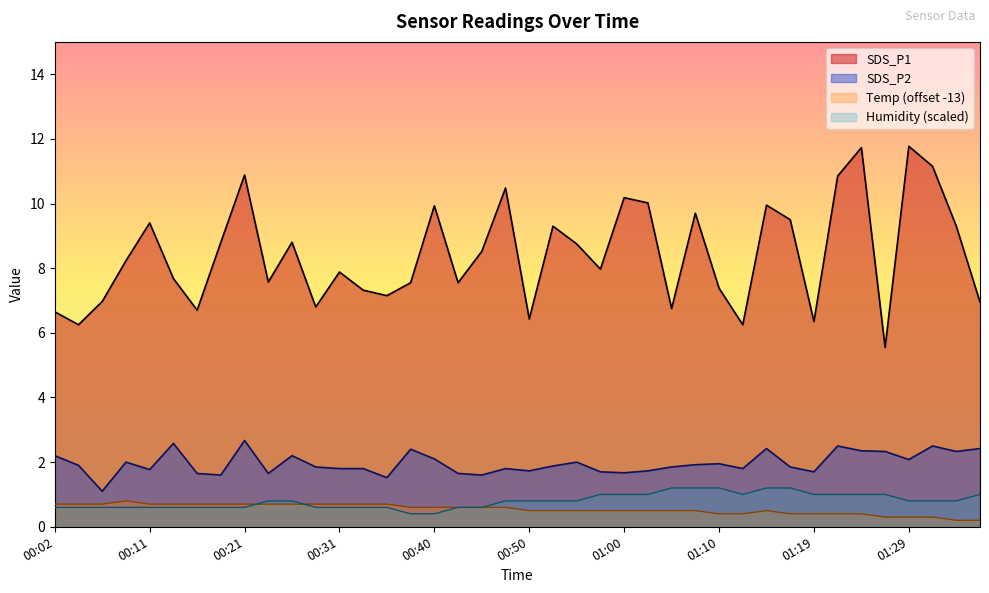

What is the greatest value displayed?

11.8